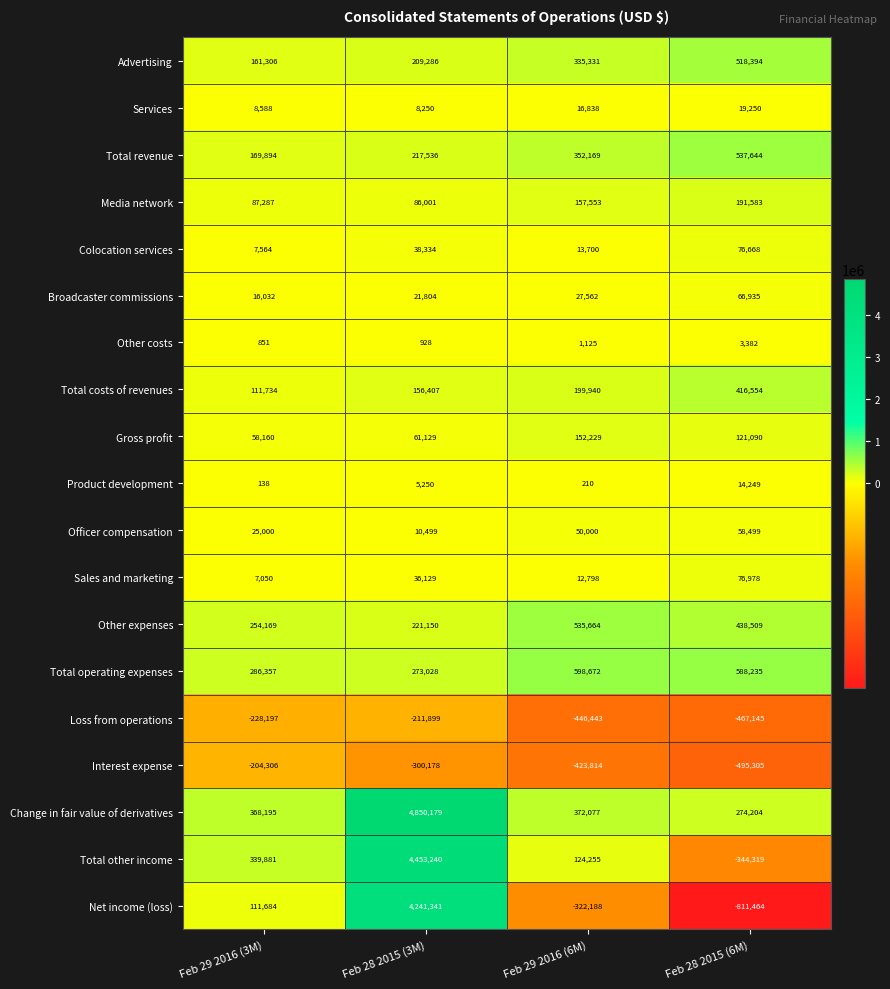

True or false: Media network has a value of 99226 at Feb 29 2016 (6M).

False